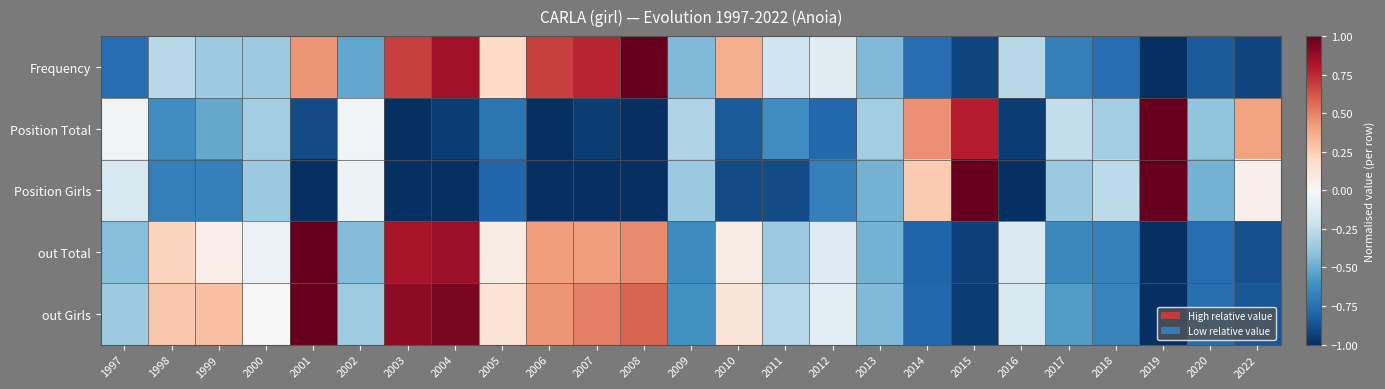

Count the number of data series in this chart.

5